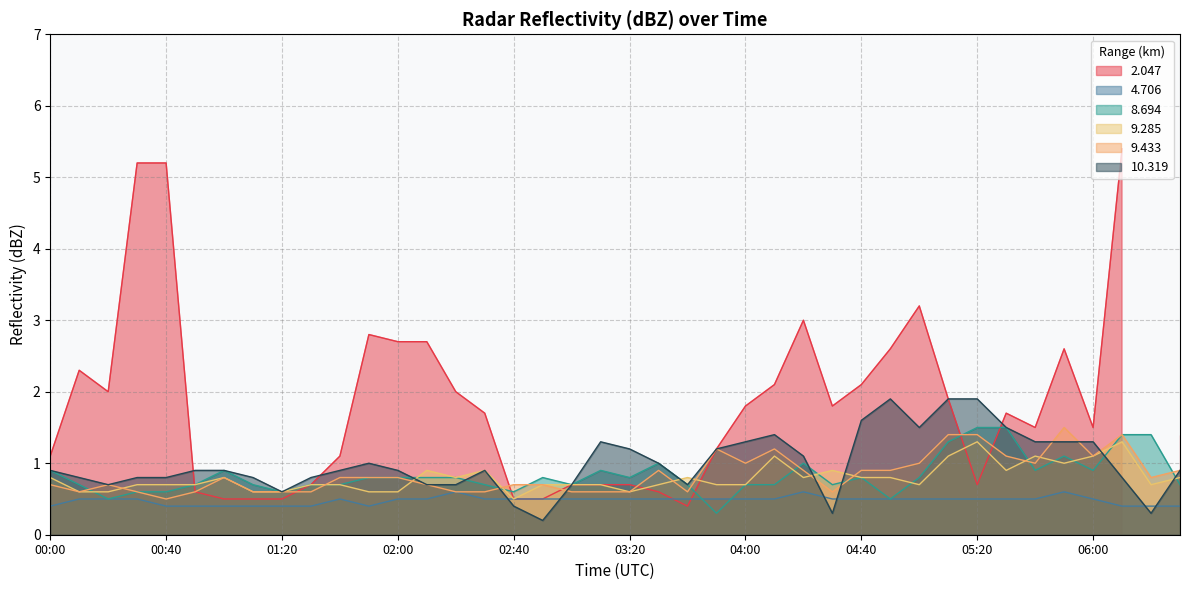

Where is the first local minimum for   9.433?

00:10